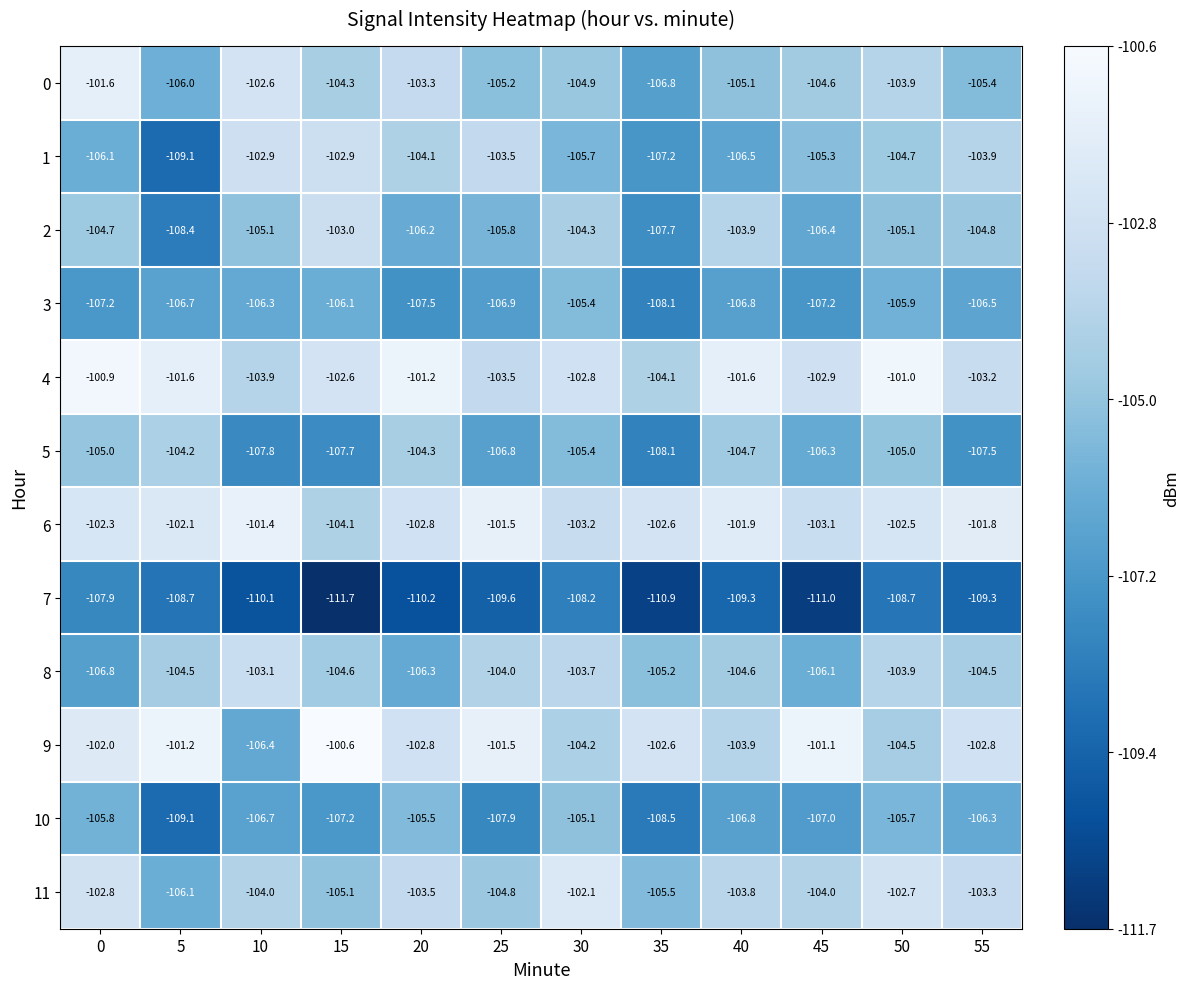

Which series has the largest range (max minus min)?

1